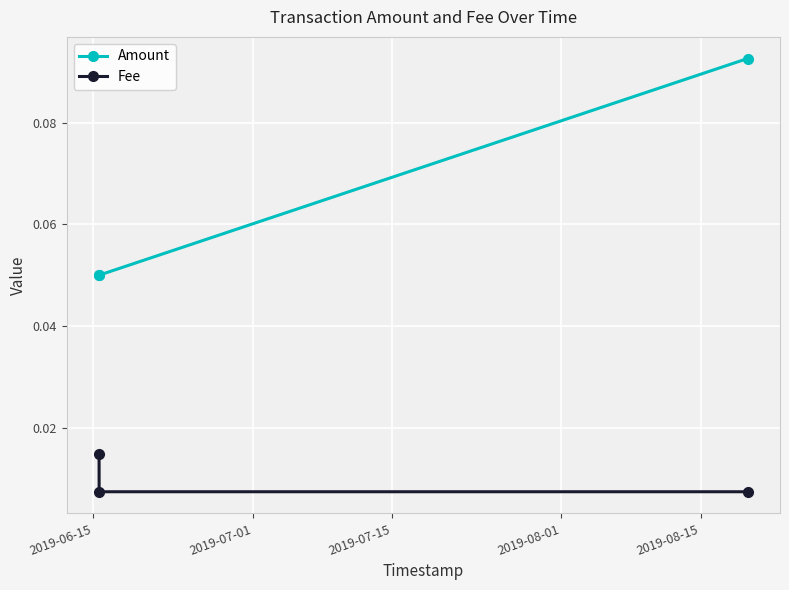

At how many categories does at least one series exceed 0?

3